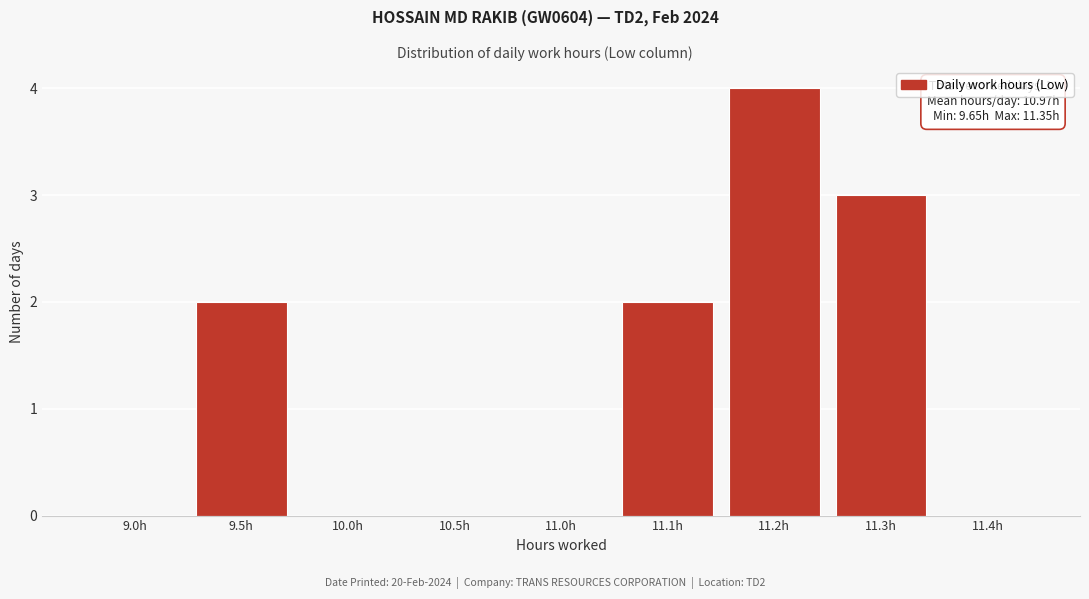

Reading left to right, what are all the values shown in this chart?

9.0h=0	9.5h=2	10.0h=0	10.5h=0	11.0h=0	11.1h=2	11.2h=4	11.3h=3	11.4h=0